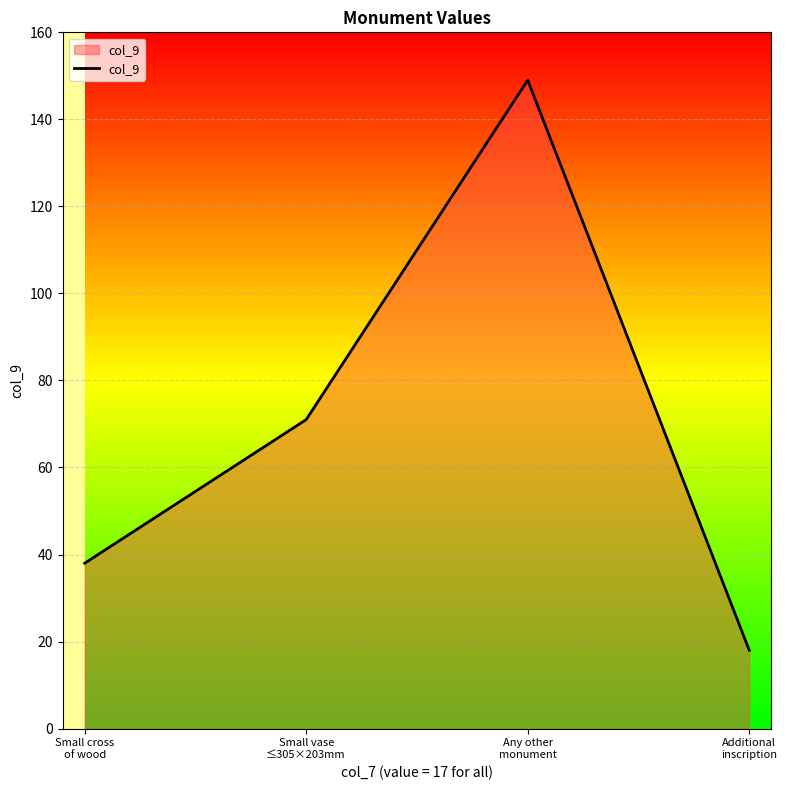

What is the difference between the second highest and minimum values?

53